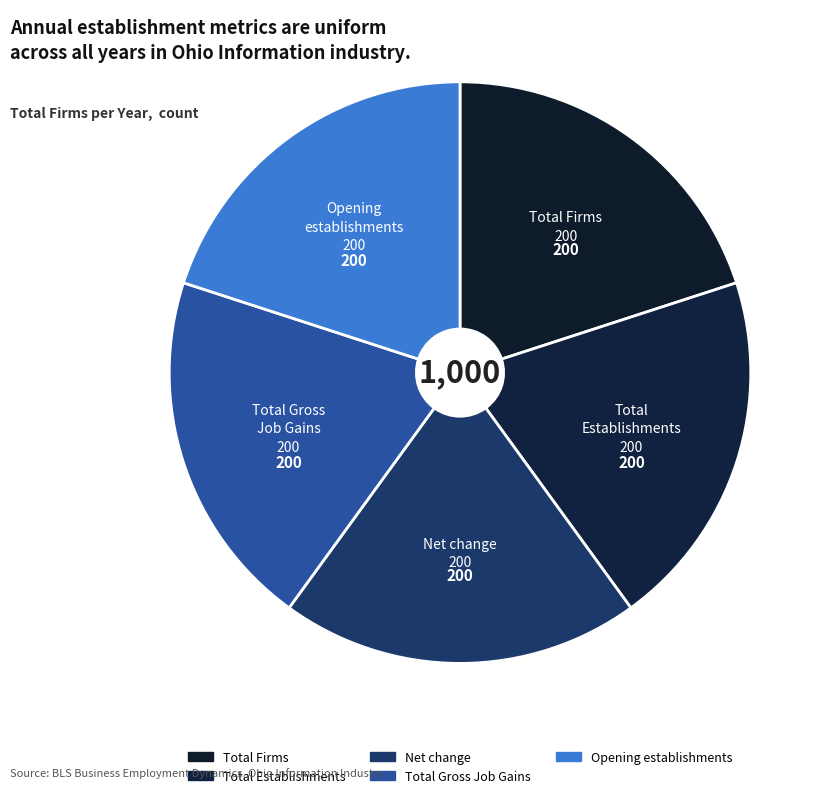

How many slices are in this pie chart?

5